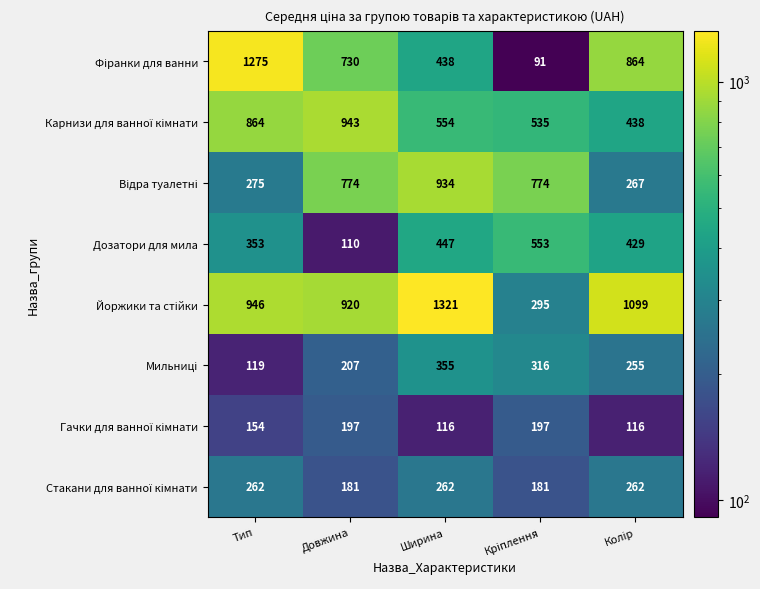

What is the difference between the highest and lowest values at Тип?

1156